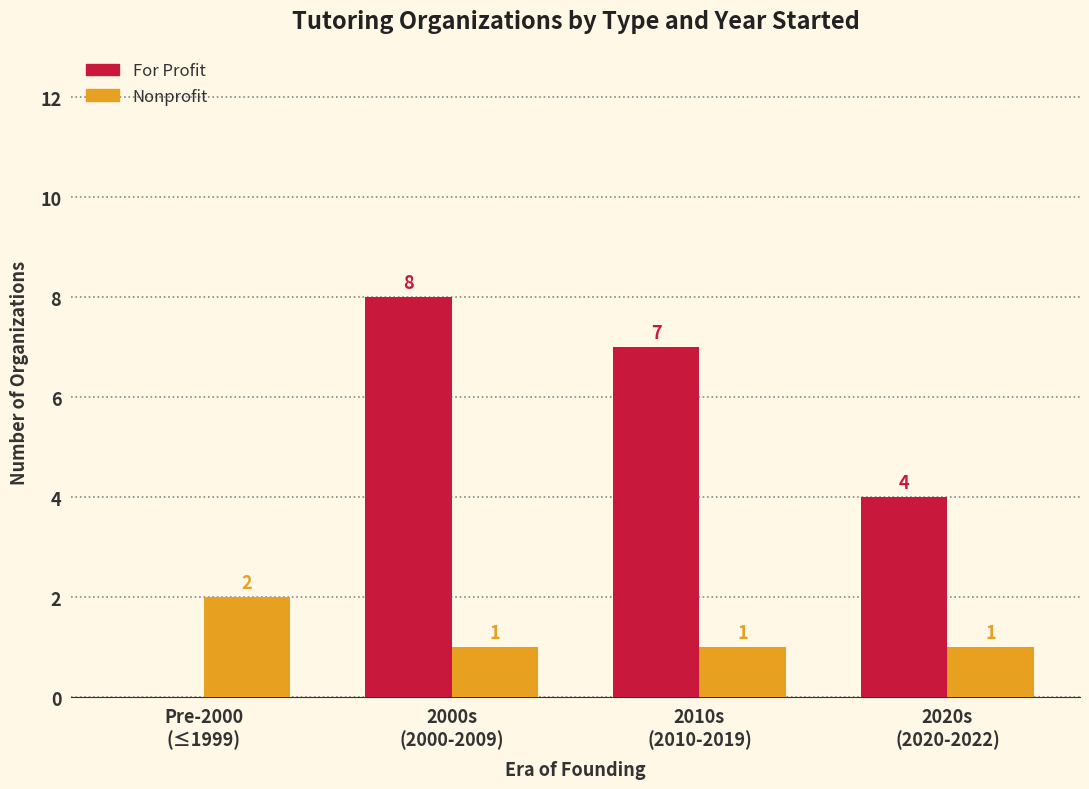

Count the For Profit values in the range 4 to 8.

3